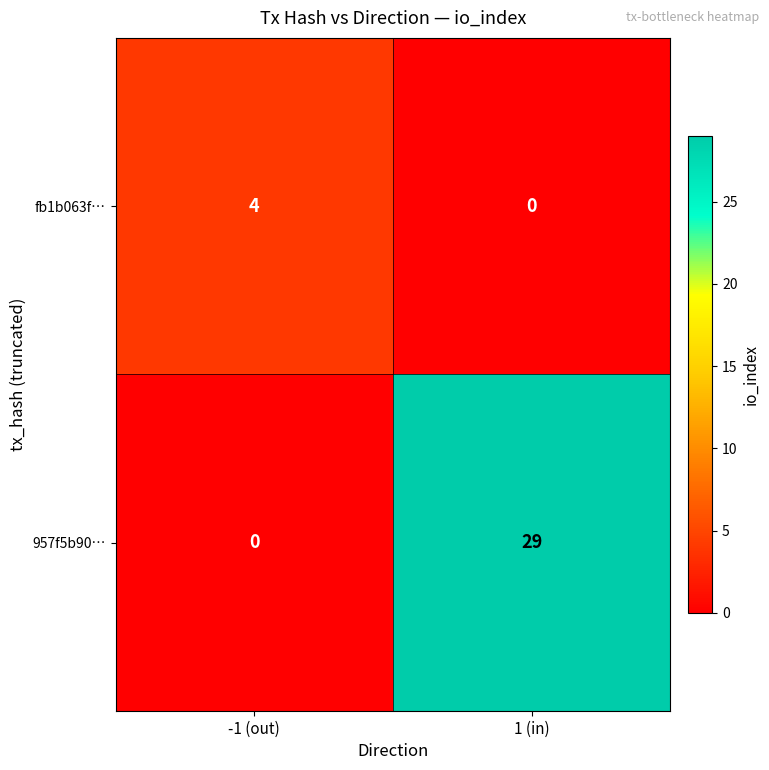

List the series in order of their peak value, lowest first.

fb1b063f…, 957f5b90…